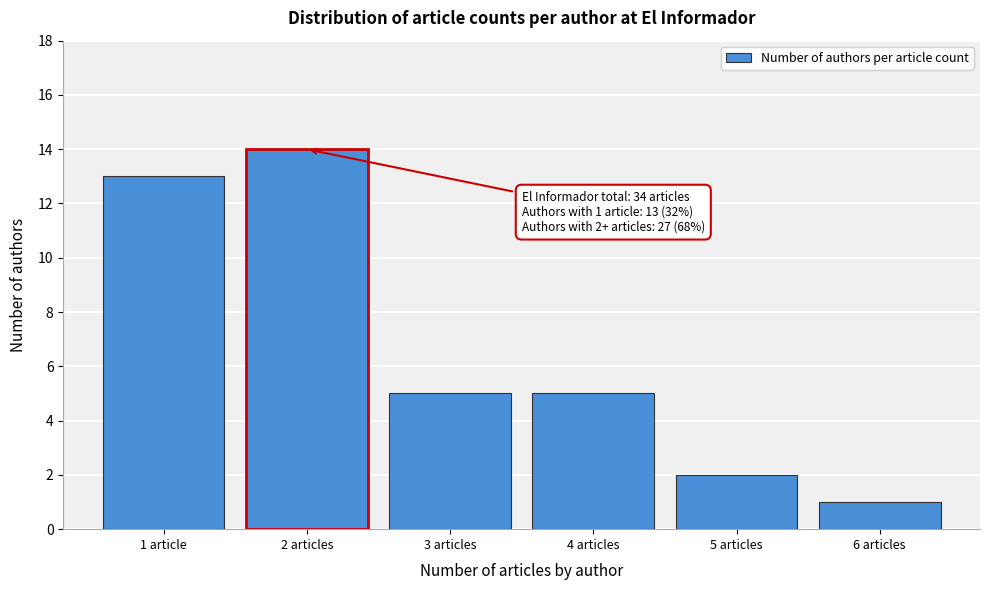

Reading right to left, extract all data points from this chart.

1	2	5	5	14	13